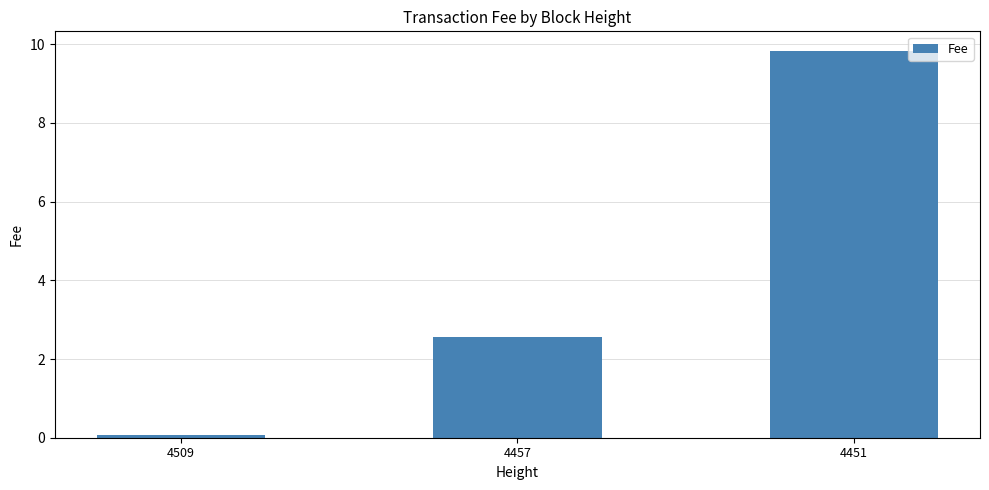

What is the sum of the values at 4451 and 4457?

12.4